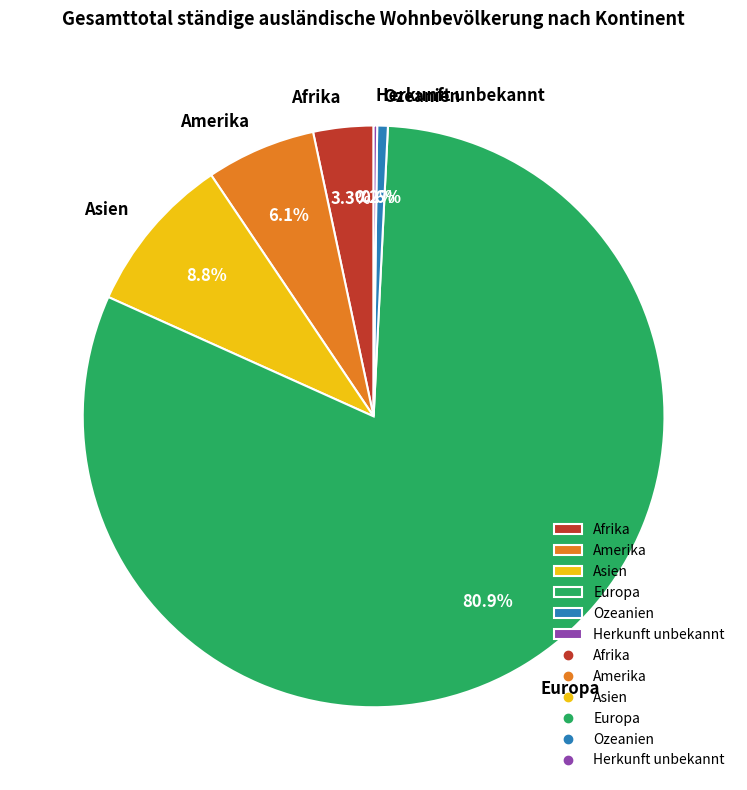

What is the ratio of the value at Europa to the value at Amerika?

13.3